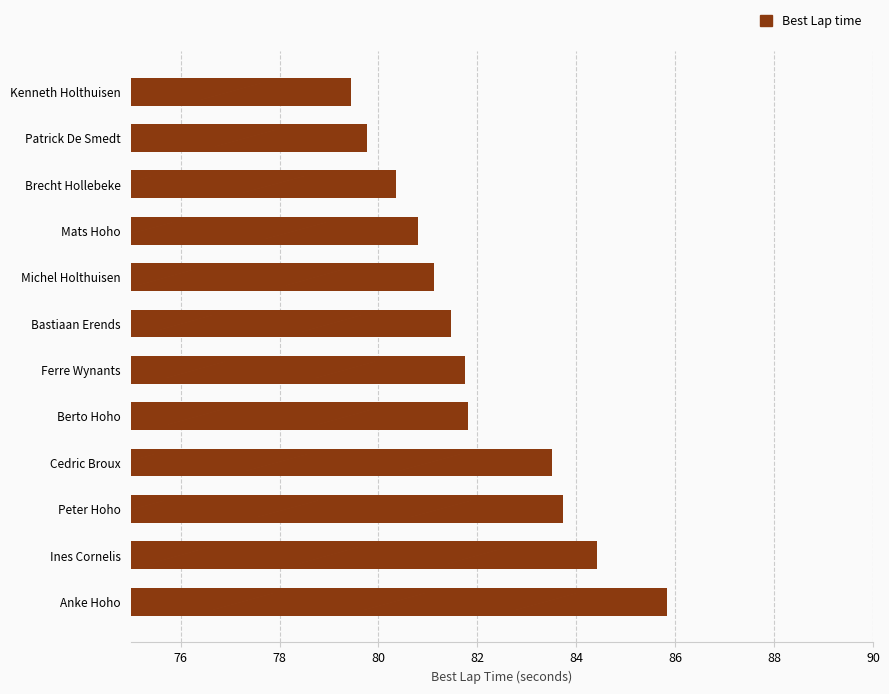

Are the bars grouped side by side (vs. stacked)?

No